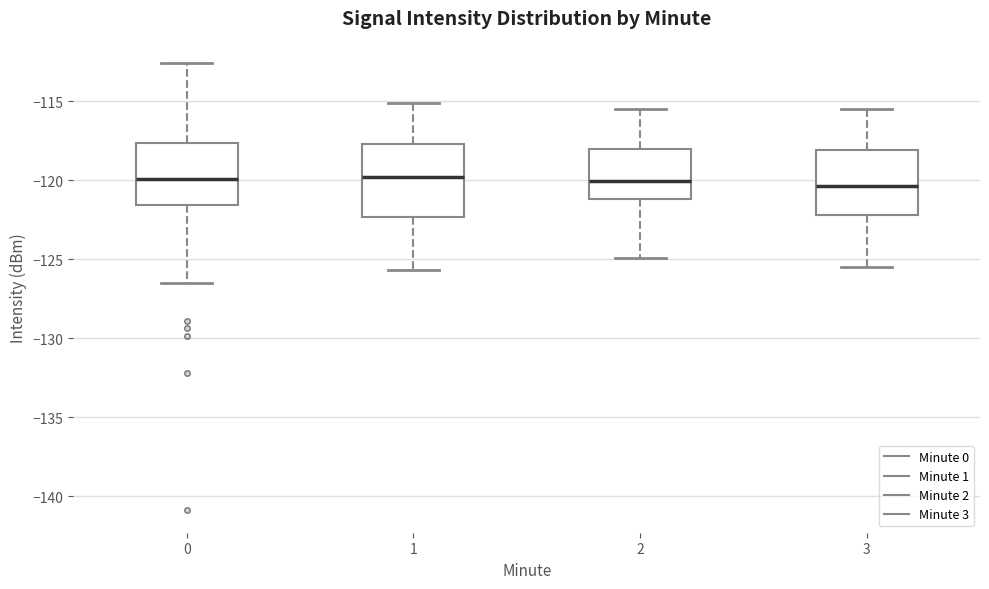

Reading left to right, read every box against the y-axis: the position of its median line, the range the box covers, and the ends of its whiskers. The values are not printed on the chart, so give them approximately, as read against the axis.

0: median -120.0, box -121.5 to -117.5, whiskers -126.5 to -112.5
1: median -120.0, box -122.5 to -117.5, whiskers -125.5 to -115.0
2: median -120.0, box -121.0 to -118.0, whiskers -125.0 to -115.5
3: median -120.5, box -122.0 to -118.0, whiskers -125.5 to -115.5